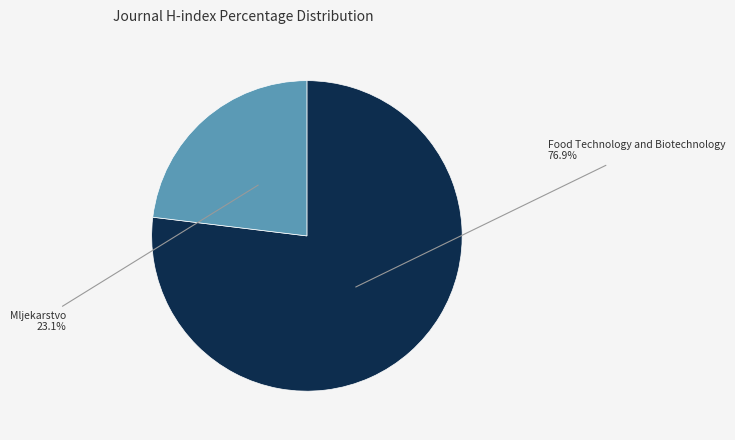

What portion of the pie excludes Food Technology and Biotechnology?

23.1%